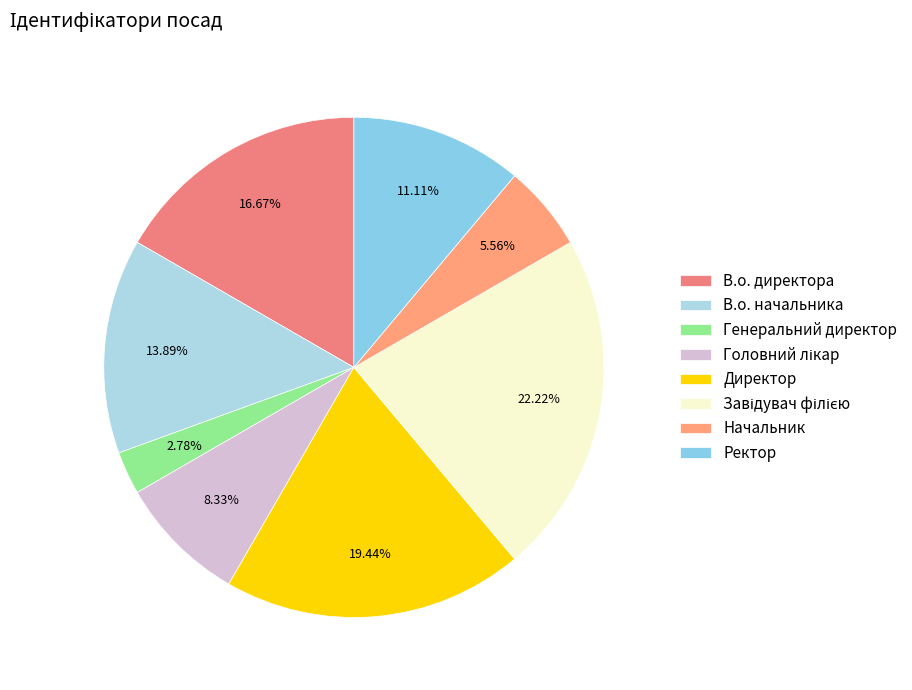

What is the smallest slice in the pie chart?

Генеральний директор